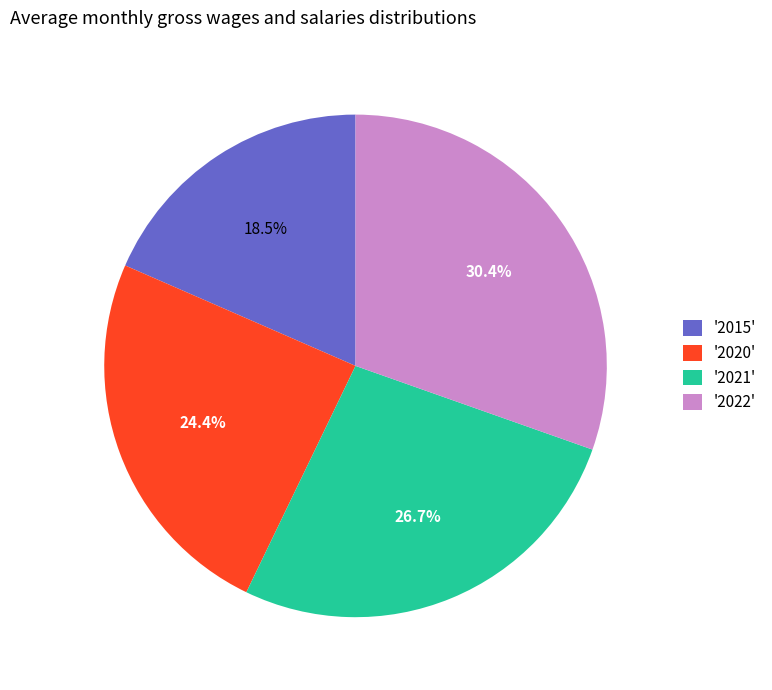

Is there any slice that represents more than half of the pie?

No